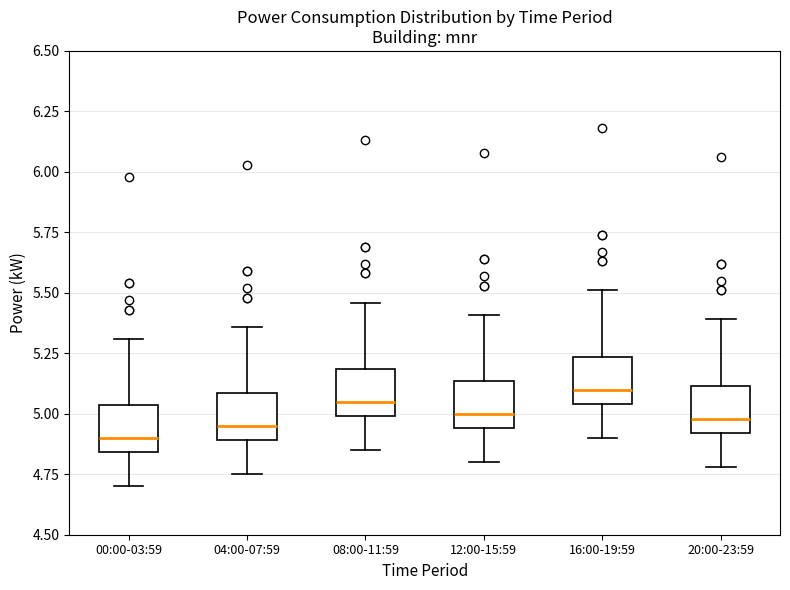

Where does the lower whisker of the box for 16:00-19:59 end on the y-axis? The values are not printed on the chart, so give them approximately, as read against the axis.

4.90